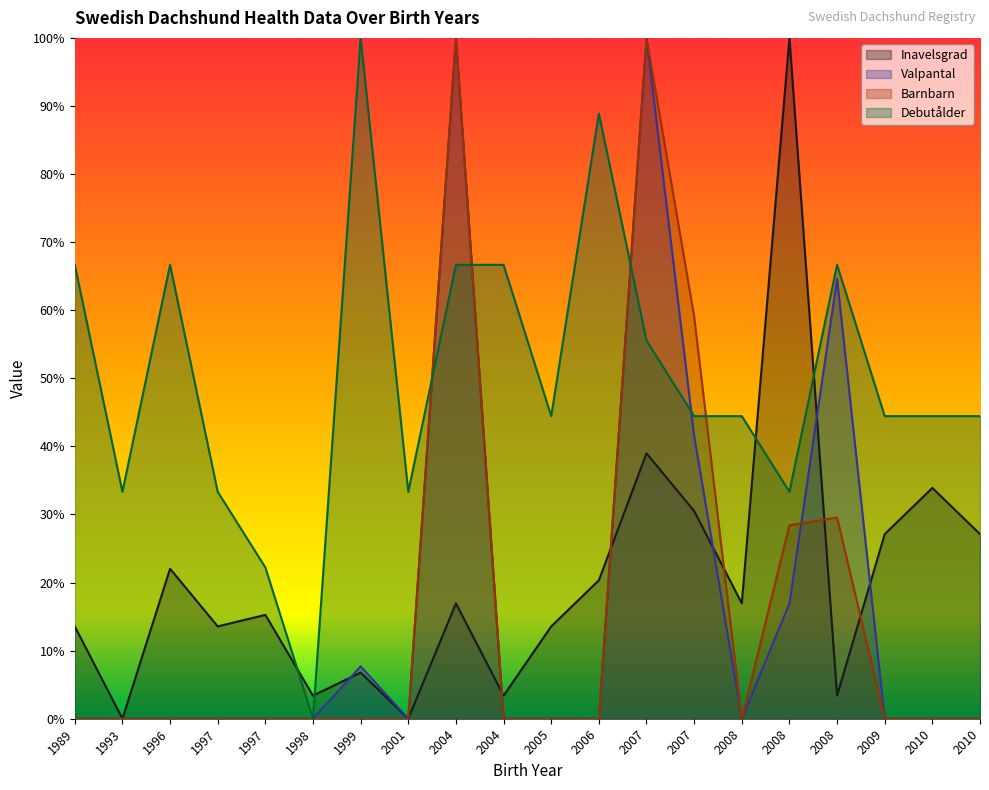

What are all the series names shown in the legend?

Inavelsgrad, Valpantal, Barnbarn, Debutålder